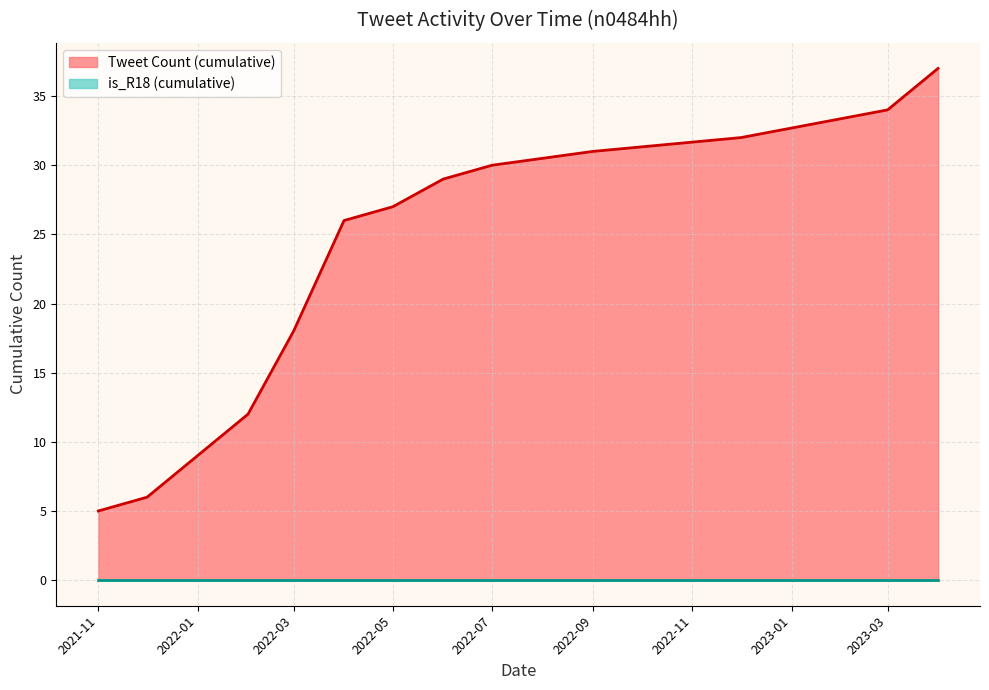

The is_R18 series shows 0 at 2021-11-07. True or false?

True